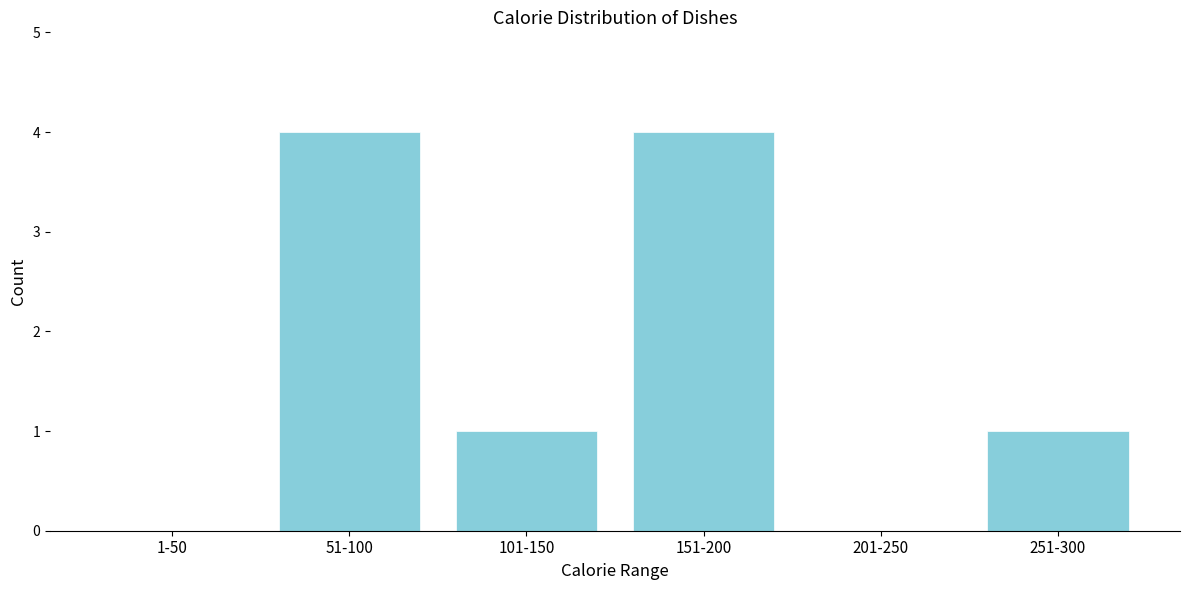

Reading left to right, what are all the values shown in this chart?

1-50=0	51-100=4	101-150=1	151-200=4	201-250=0	251-300=1